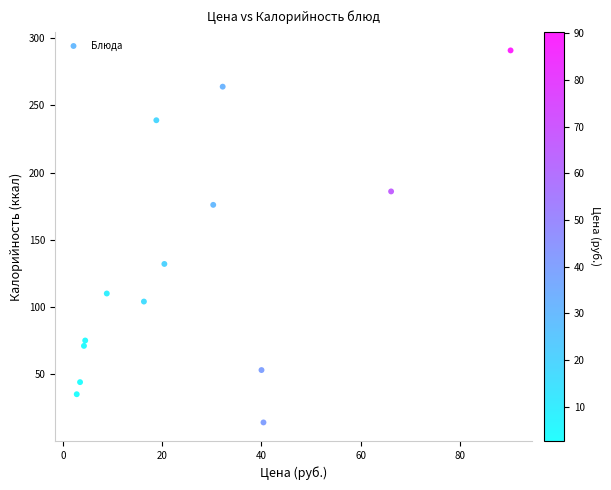

What Y value in the scatter plot is closest to 152?

132